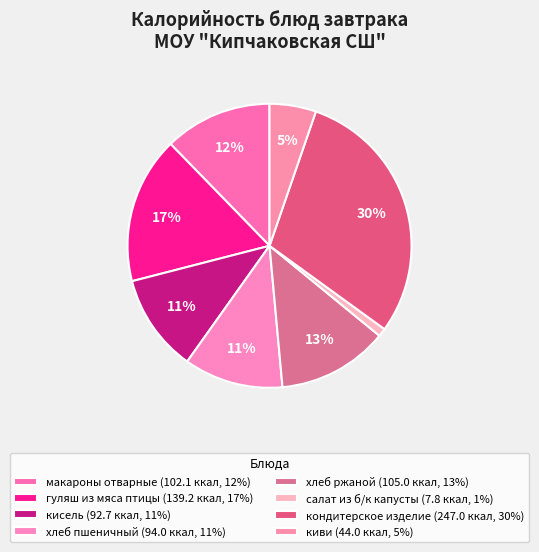

How many slices are in this pie chart?

8